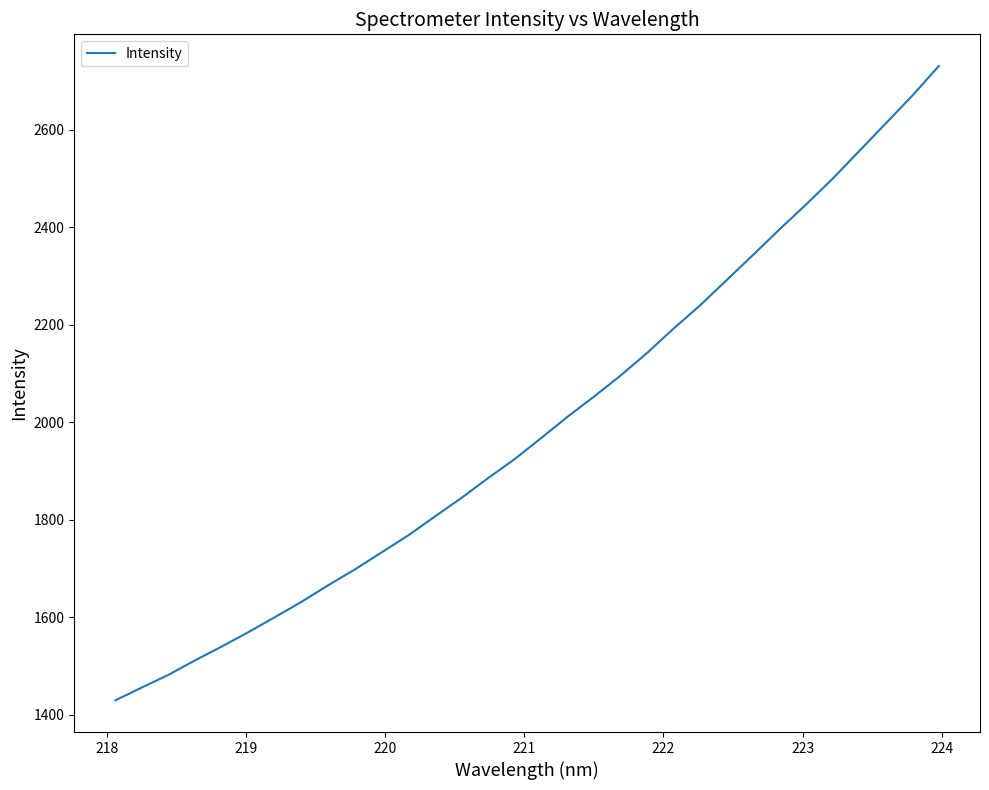

What is the maximum value shown in the chart?

2731.2